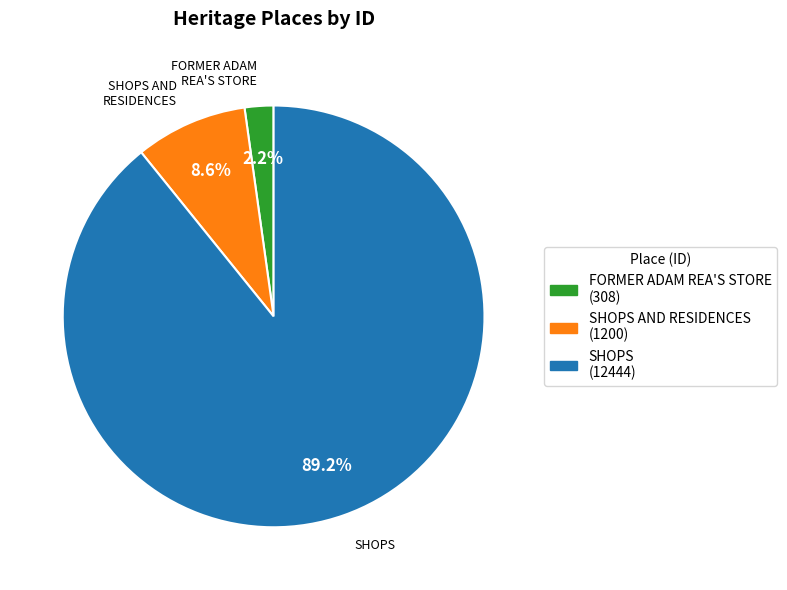

Which category has the biggest portion of the pie?

SHOPS (12444)